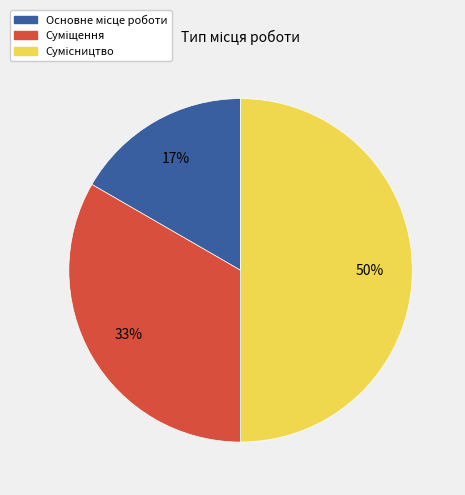

How many segments does this pie chart have?

3